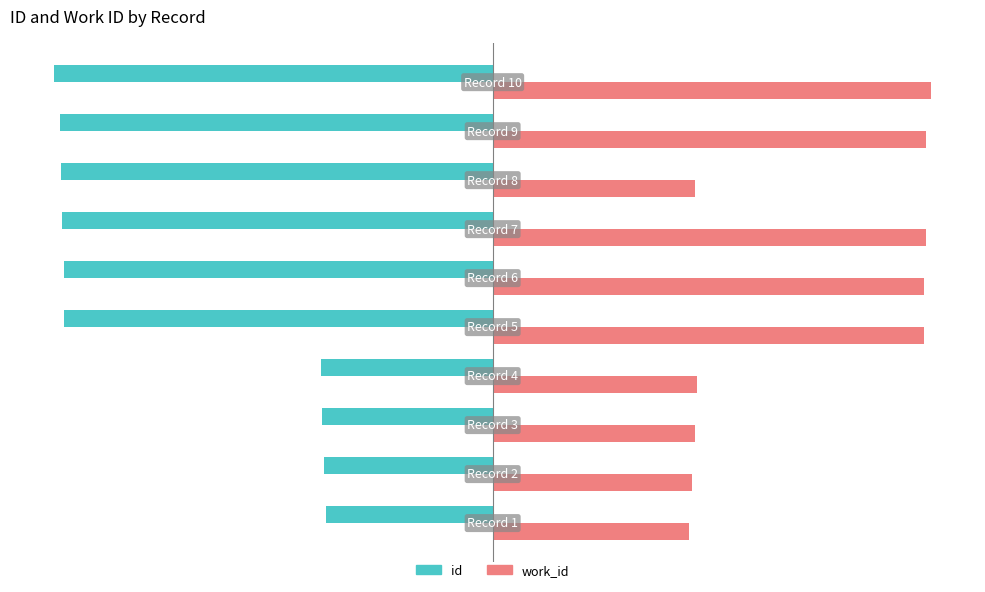

What are all the series names shown in the legend?

id, work_id